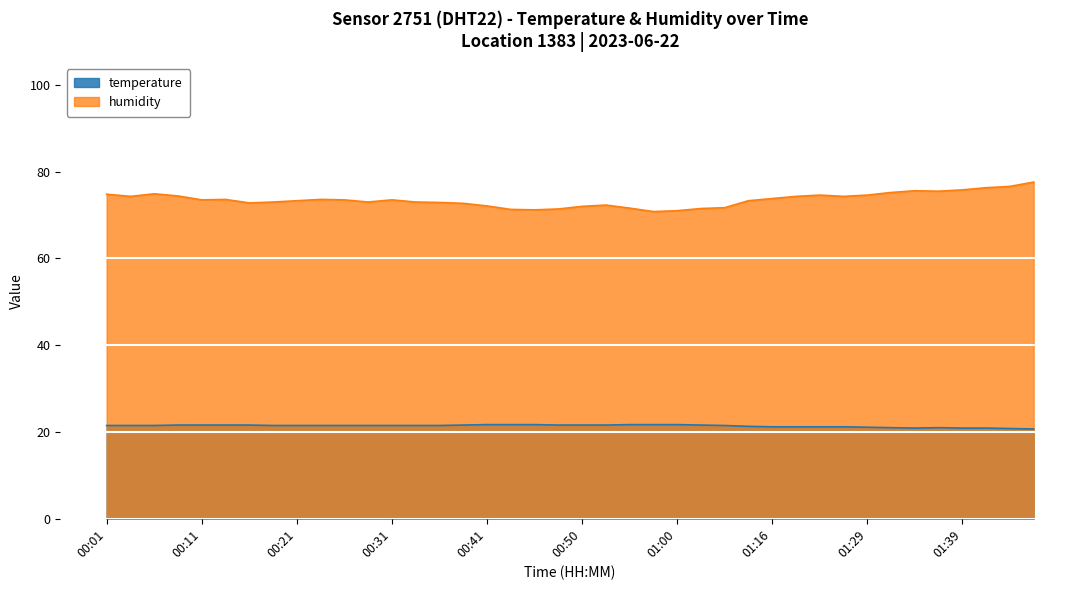

How many lines are shown in the chart?

2